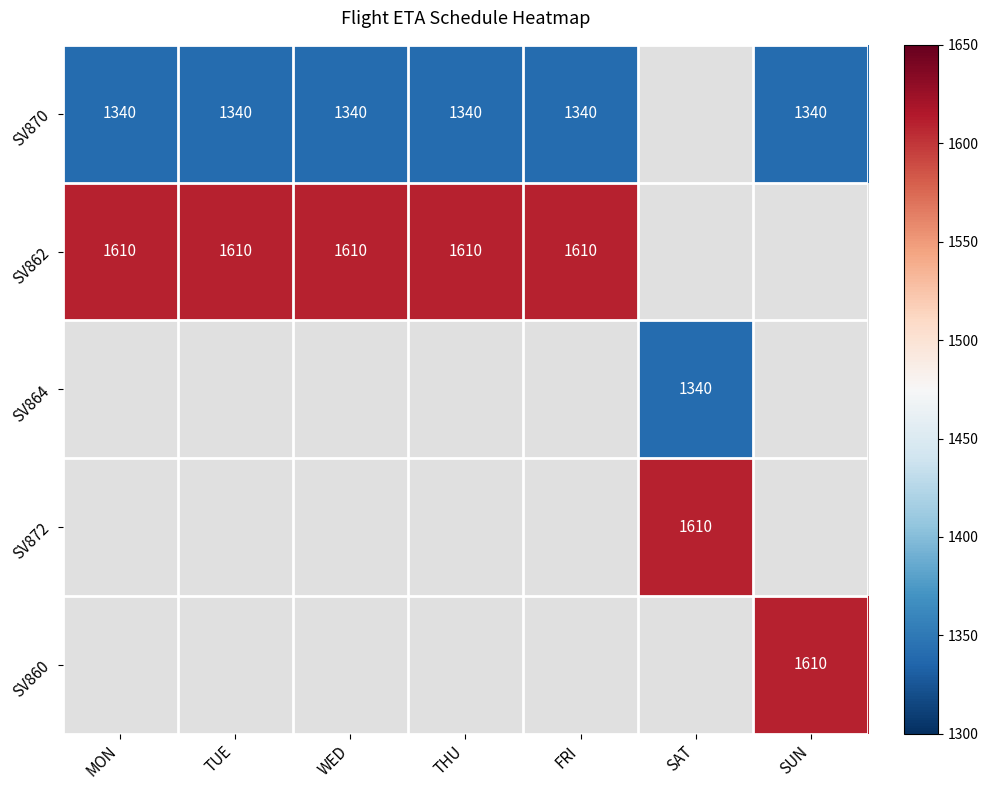

The SV862 series shows 1610 at THU. True or false?

True